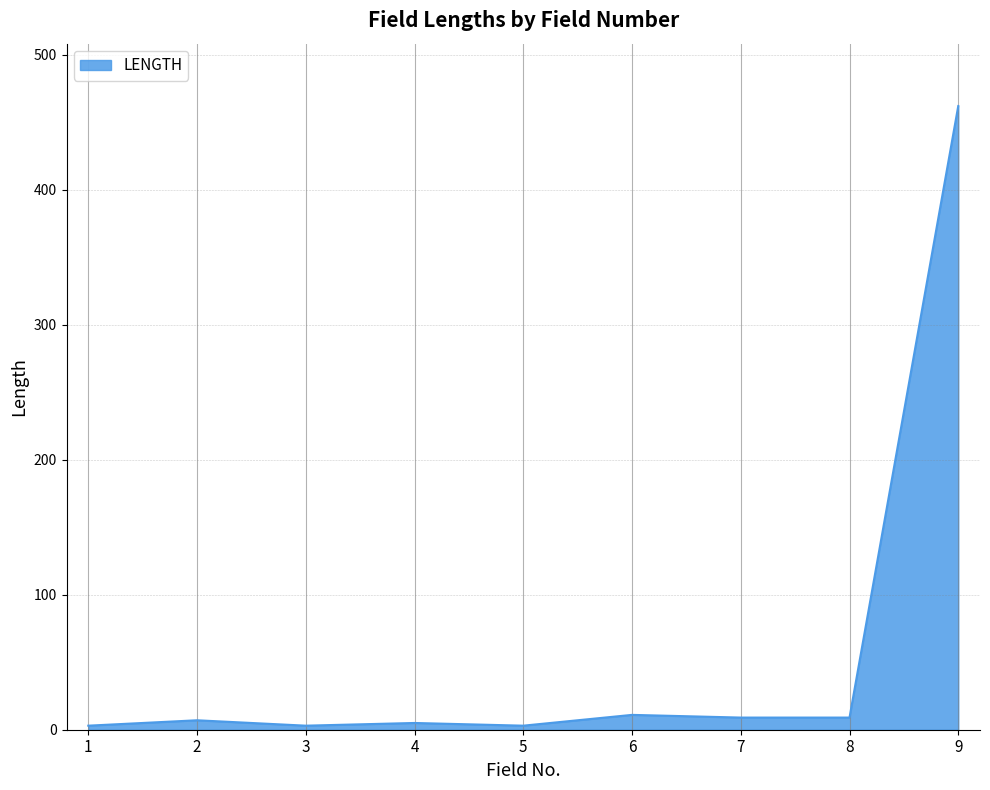

What is the greatest value displayed?

462